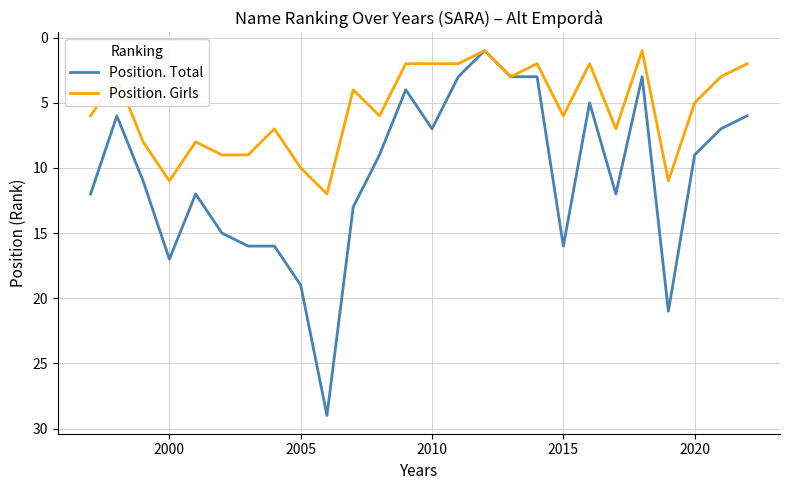

What is the minimum value for Position. Total?

1